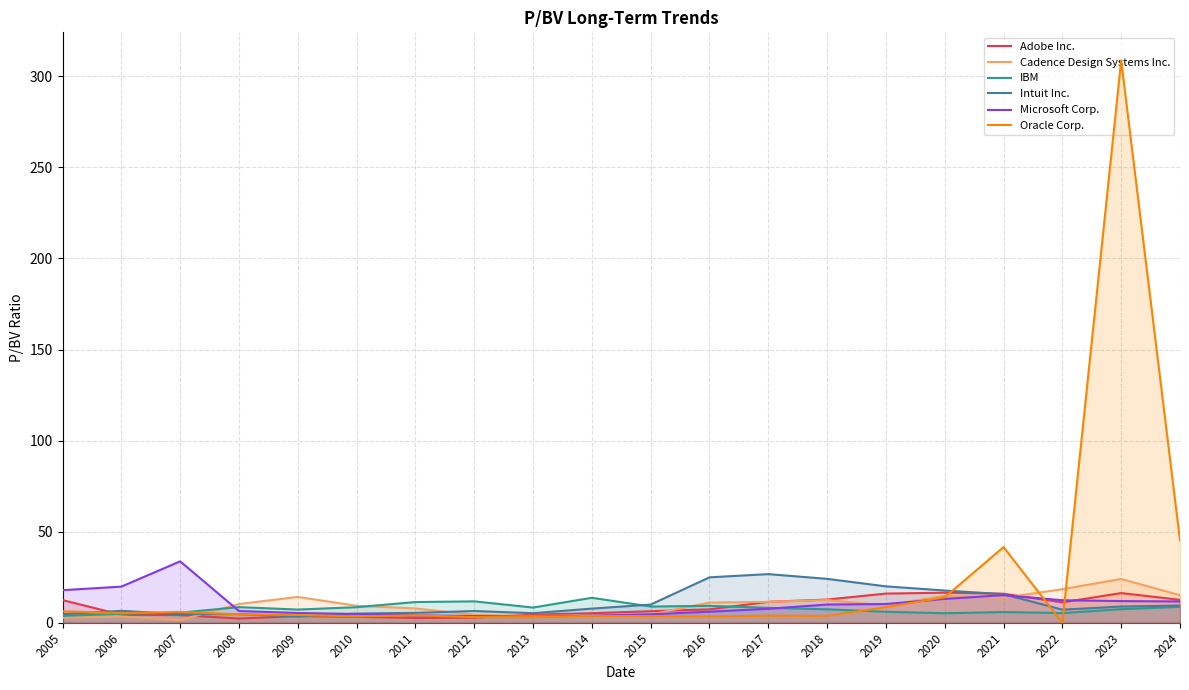

What value does the Oracle Corp. series have at 2010?

3.5